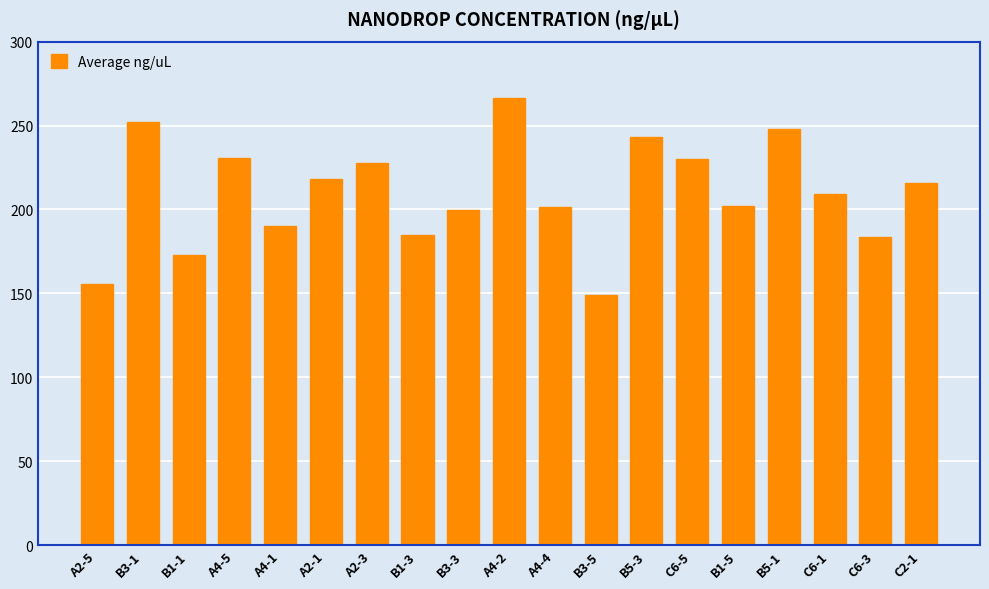

Where is the data nearest to the value 207?

C6-1